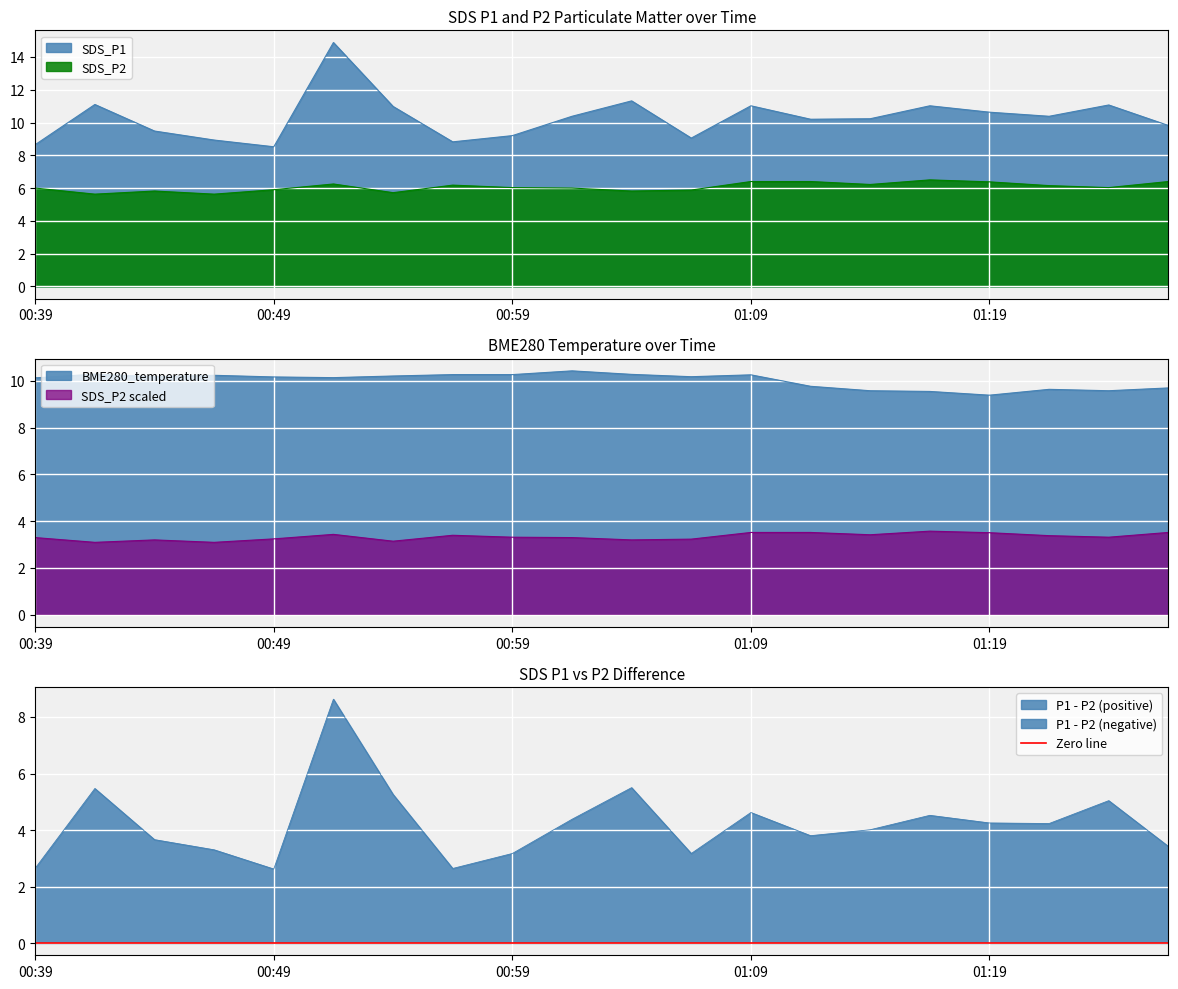

Which series changed the most between 01:04 and 01:26?

SDS_P1